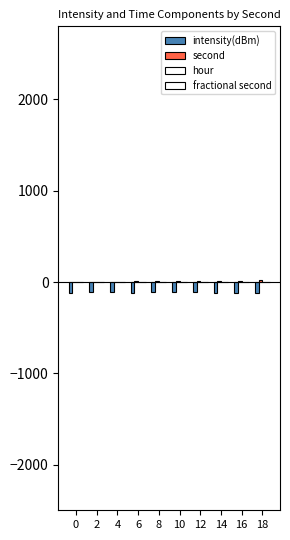

Reading left to right, transcribe all the data shown in this chart.

intensity(dBm): -118.4	-111.0	-112.7	-115.4	-114.6	-113.8	-110.7	-115.6	-119.4	-118.7
second: 0.0	2.0	4.0	6.0	8.0	10.0	12.0	14.0	16.0	18.0
hour: 2.0	2.0	2.0	2.0	2.0	2.0	2.0	2.0	2.0	2.0
fractional second: 0.0	0.0	0.0	0.0	0.0	0.0	0.0	0.0	0.0	0.0